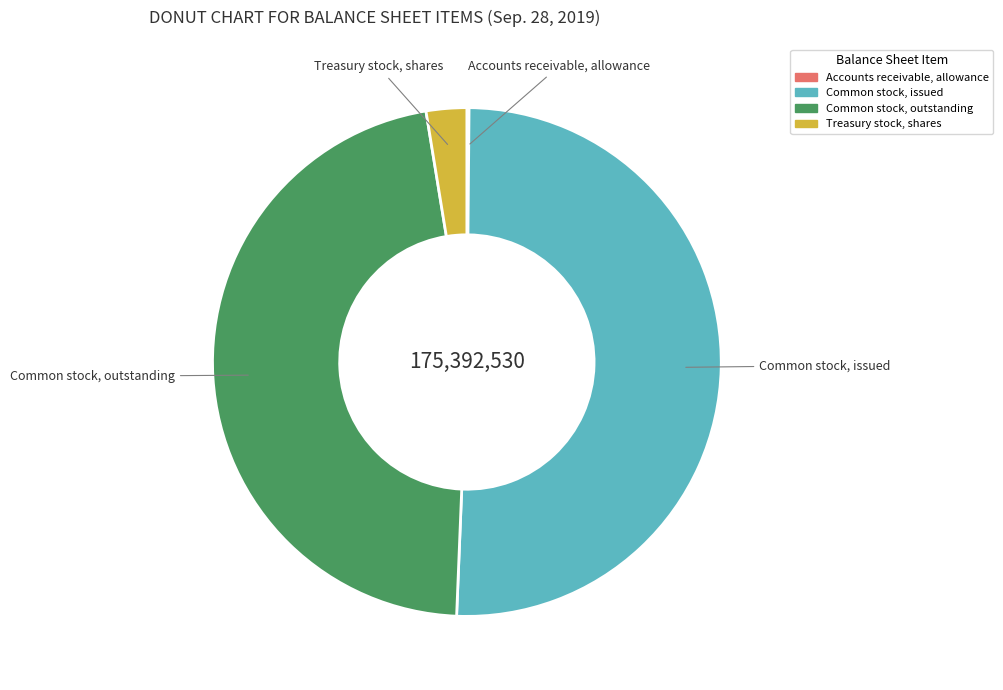

Is Common stock, issued the majority of the pie?

Yes